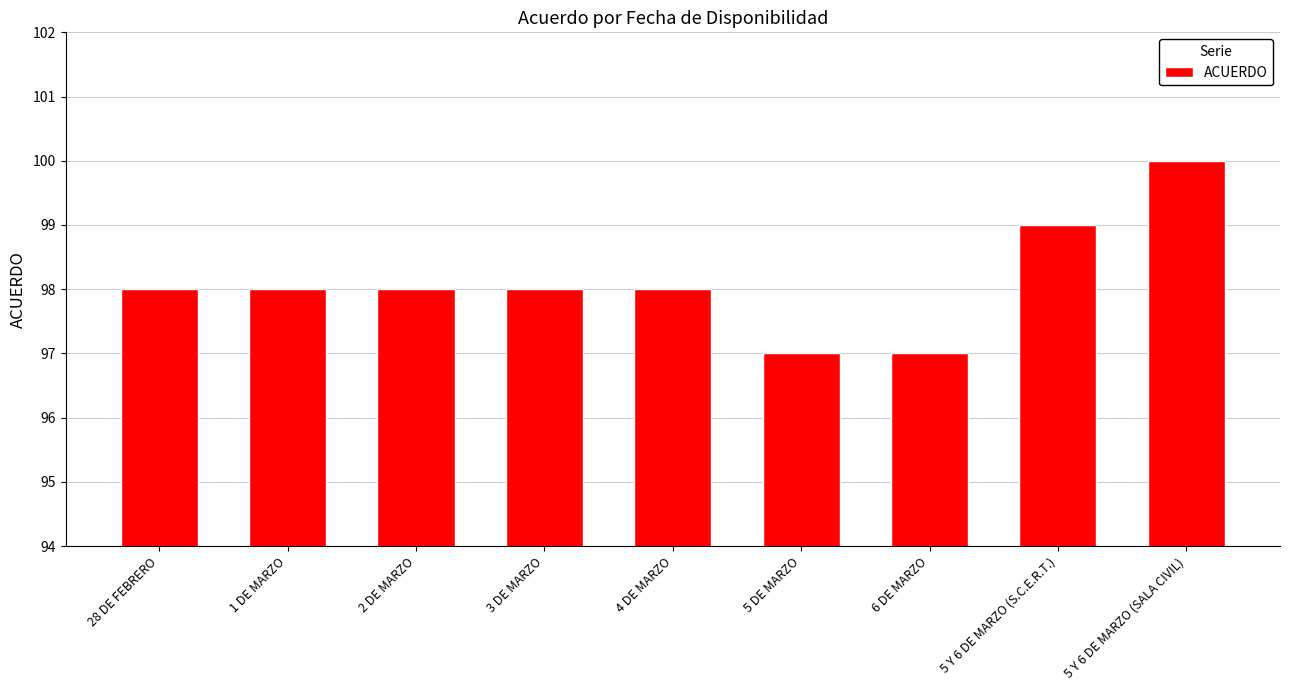

Reading left to right, transcribe all the data shown in this chart.

98	98	98	98	98	97	97	99	100